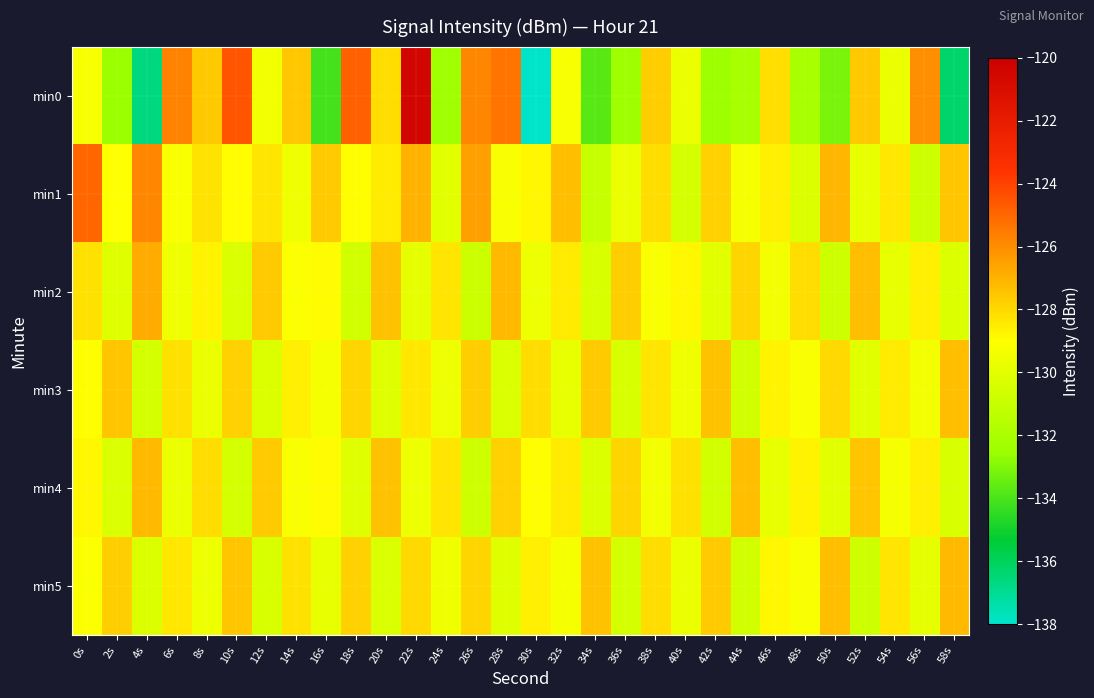

What is the total value across all series at 54s?

-774.0